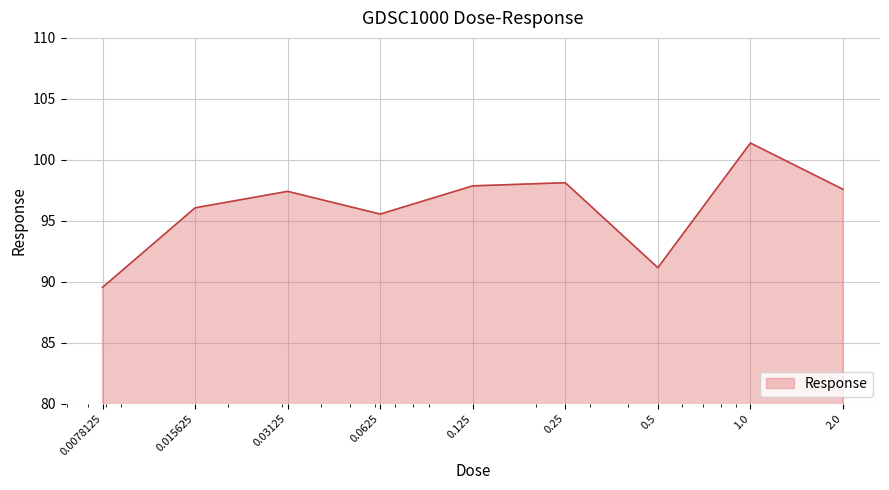

What is the smallest value displayed?

89.5